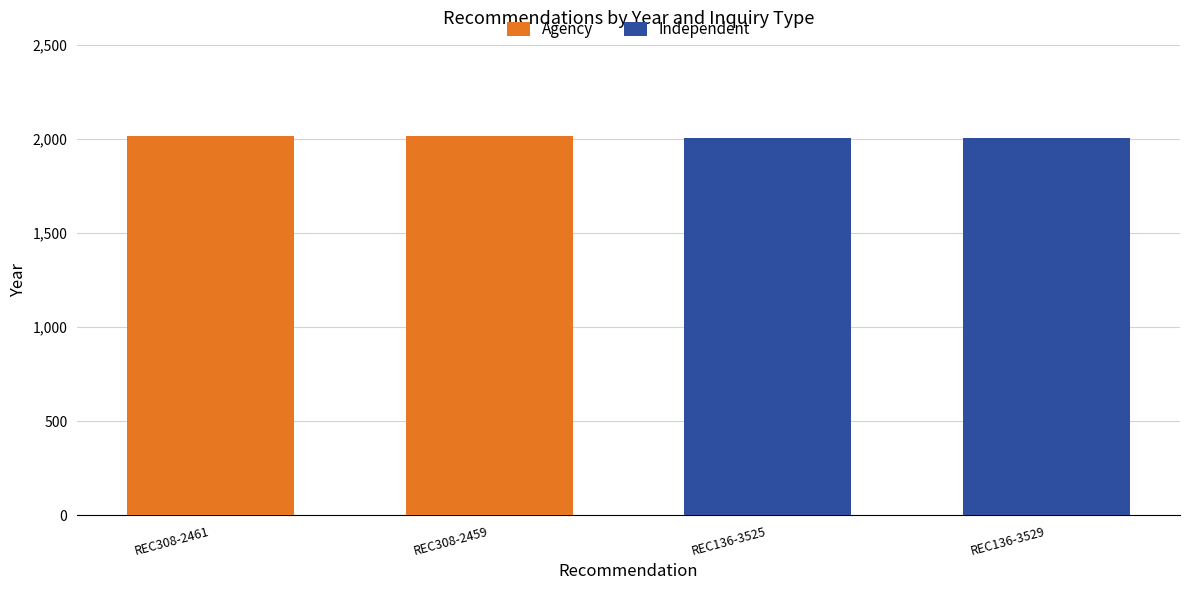

What is the total value across all series at REC308-2459?

2017